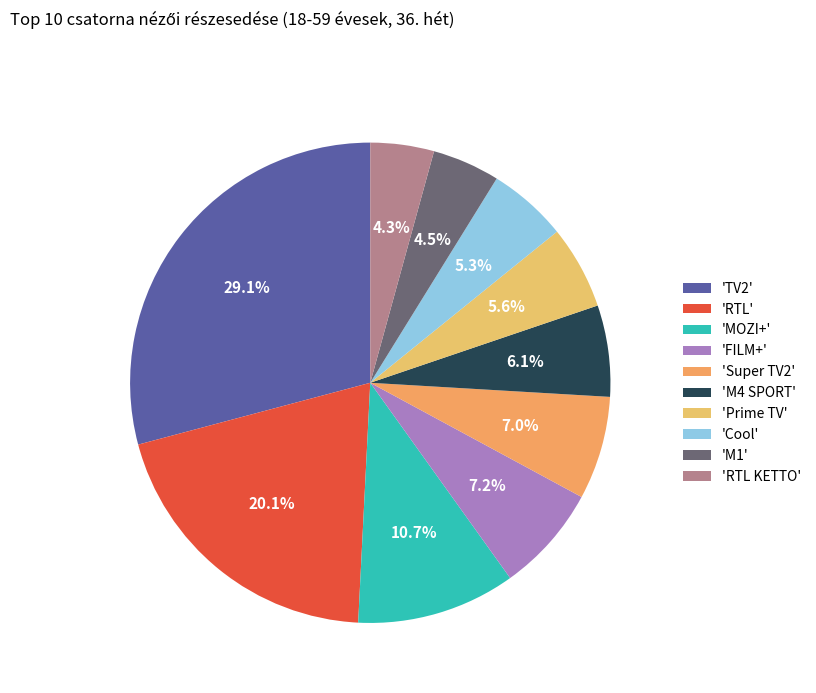

Count the number of slices in the pie.

10